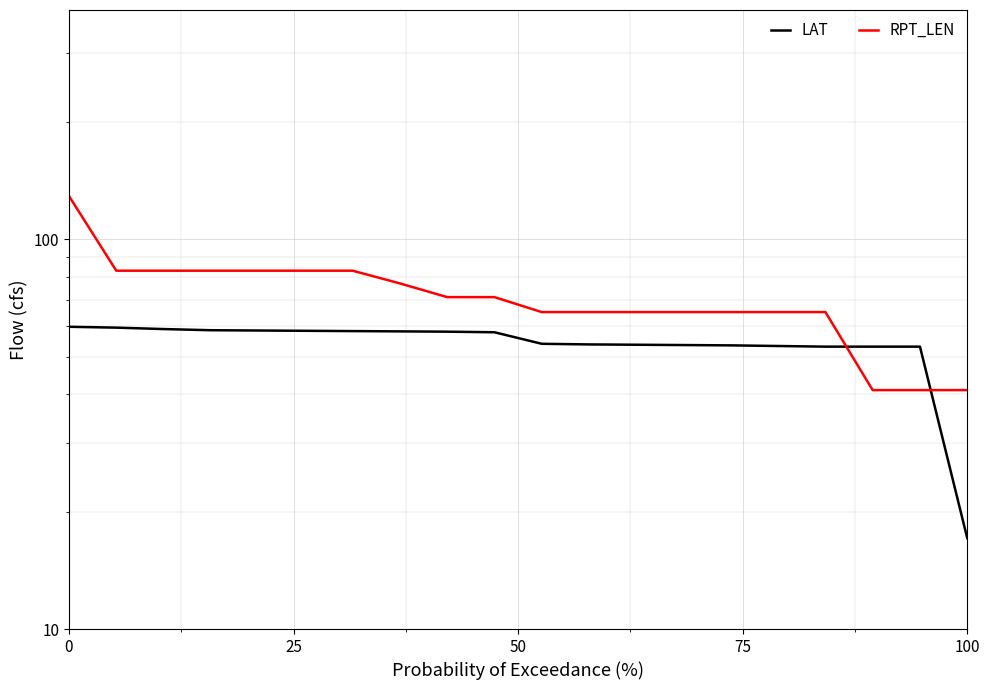

True or false: RPT_LEN and LAT intersect in this chart.

True